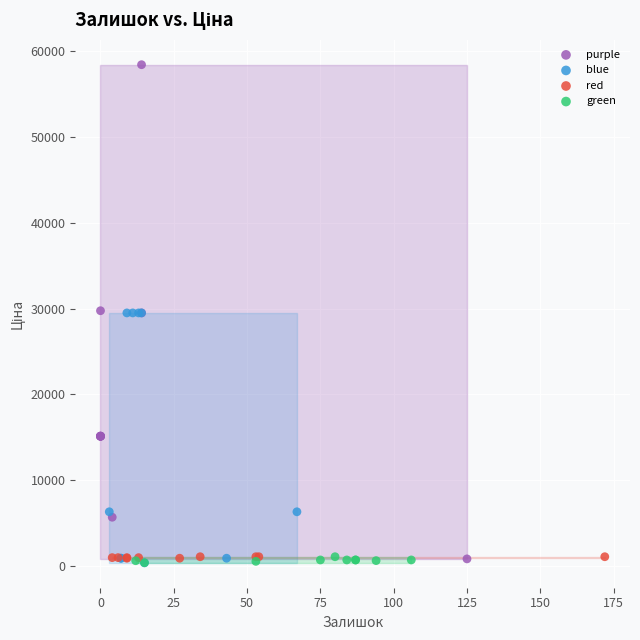

What are all the series names shown in the legend?

purple, blue, red, green